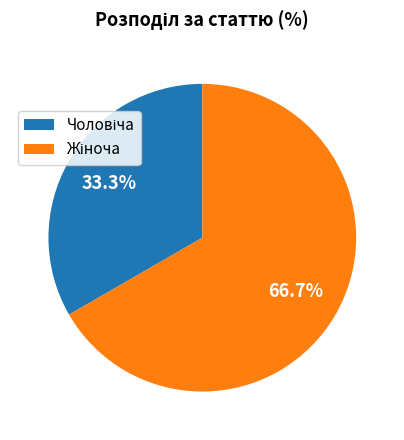

Is there a majority slice in this chart?

Yes